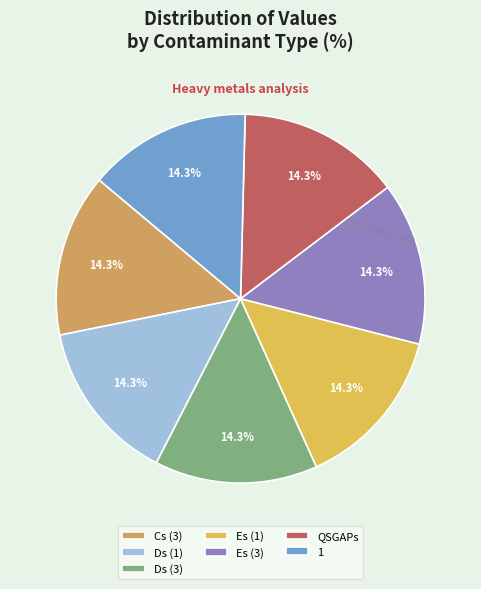

Combined, what portion of the pie is QSGAPs and Es (1)?

28.6%